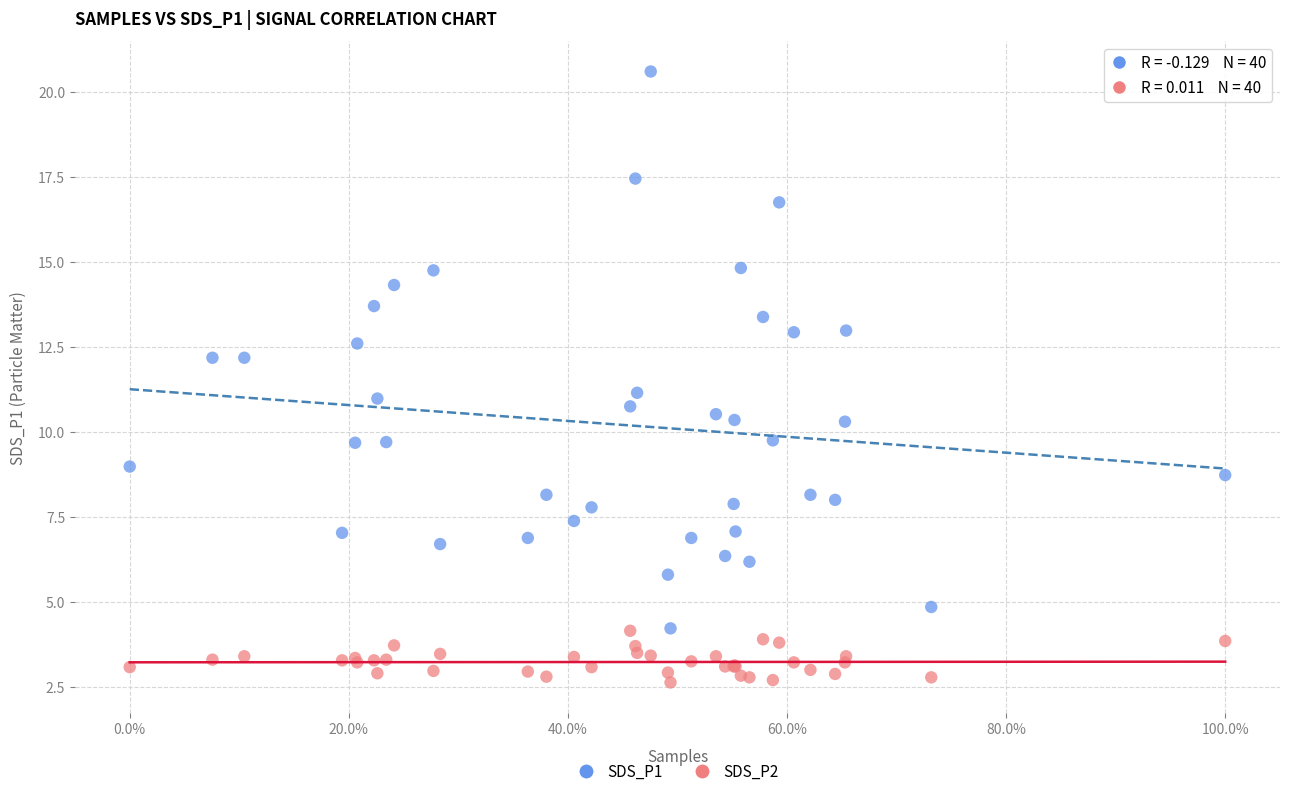

Which series has the widest spread of Y values?

SDS_P1